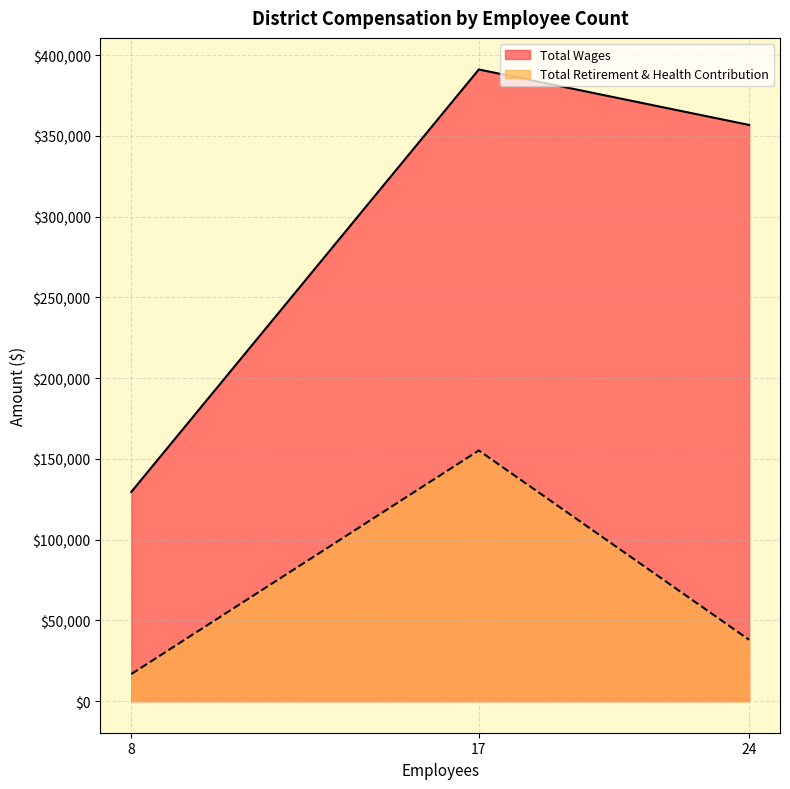

Which series has the largest range (max minus min)?

Total Wages